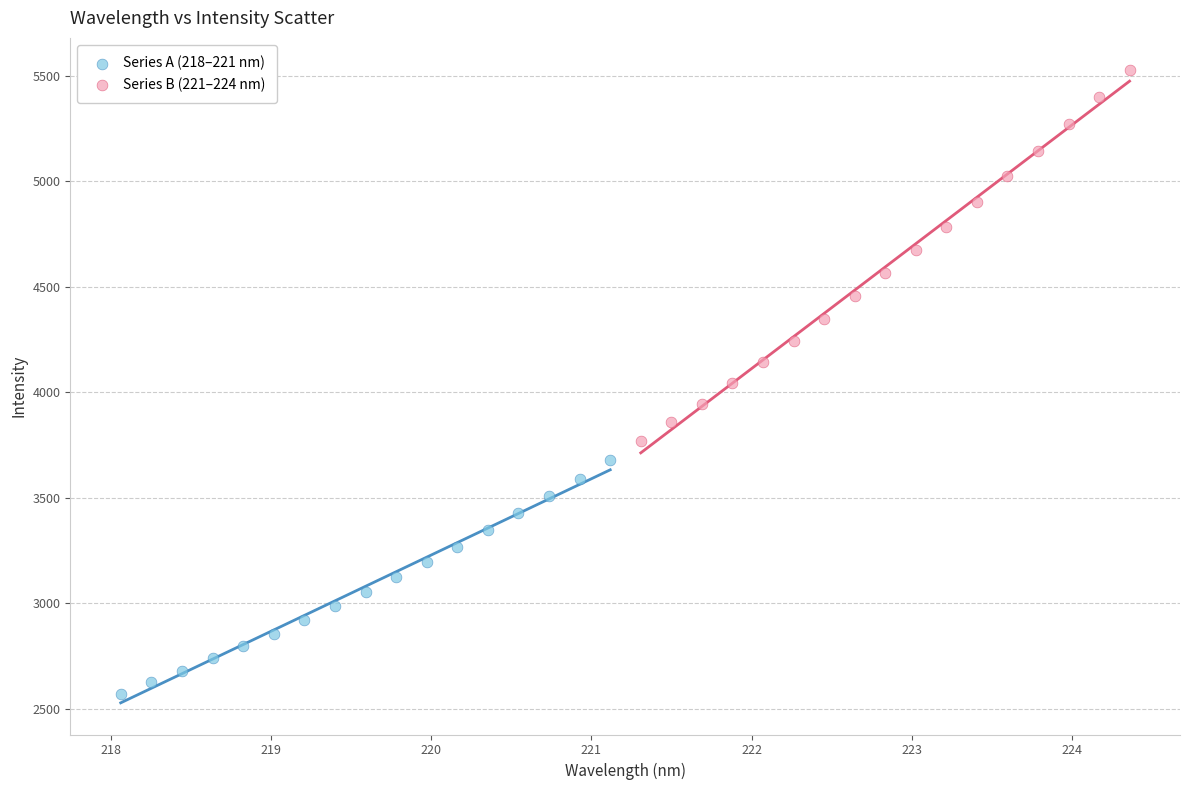

Which series has the widest spread of Y values?

Series B (221–224 nm)